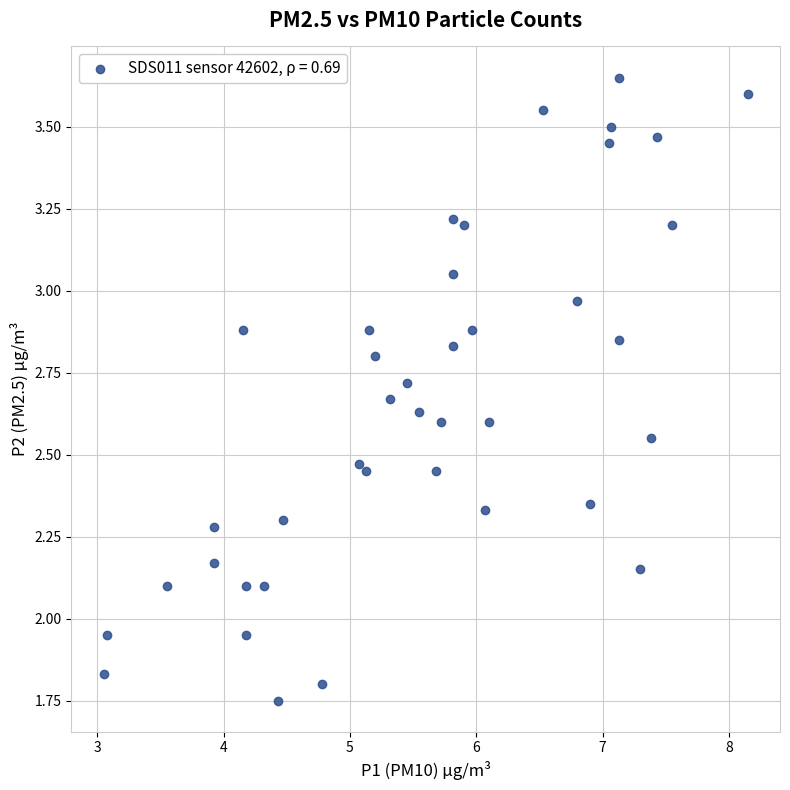

What is the range of X values (max minus min)?

5.1